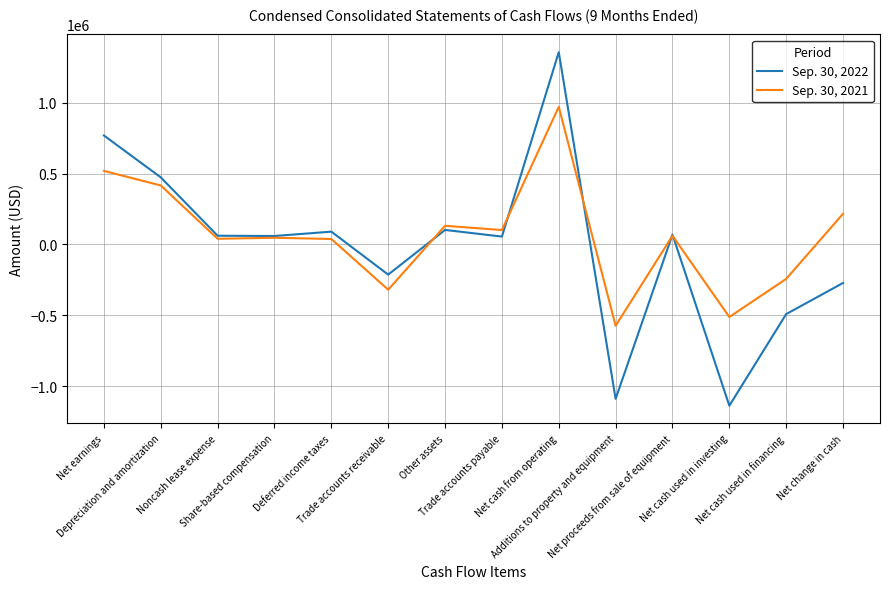

List the series in order of their peak value, lowest first.

Sep. 30, 2021, Sep. 30, 2022